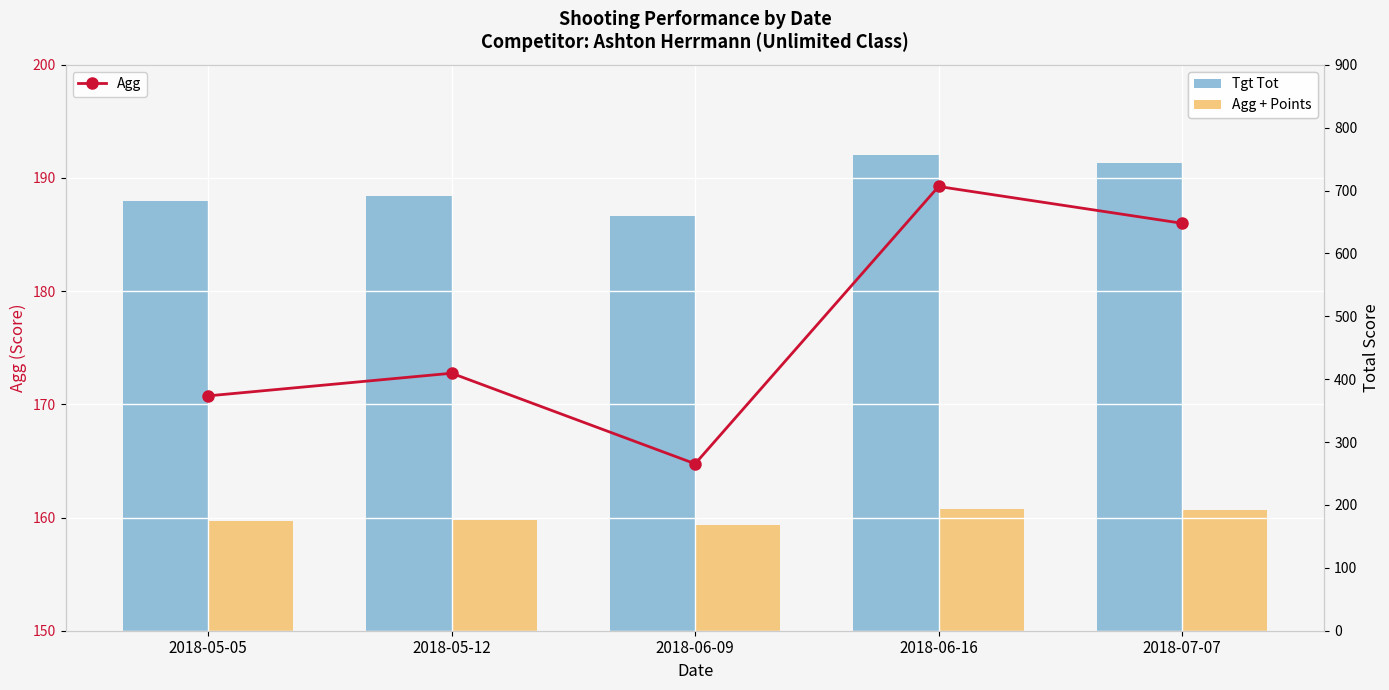

What are all the series names shown in the legend?

Agg, Tgt Tot, Agg + Points